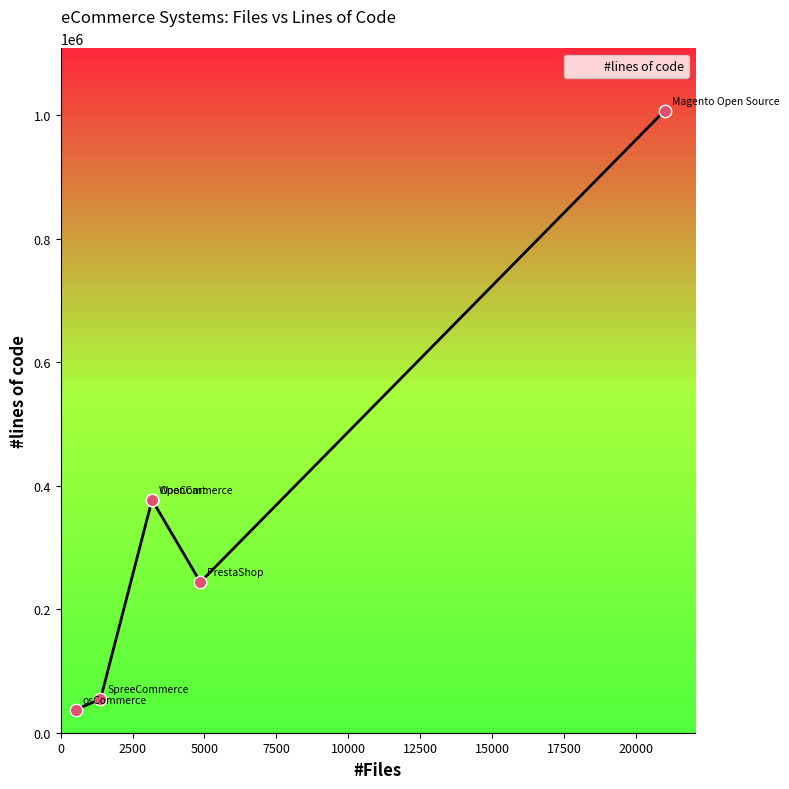

Approximately how many times larger is the value at 1385 compared to 3177?

0.1